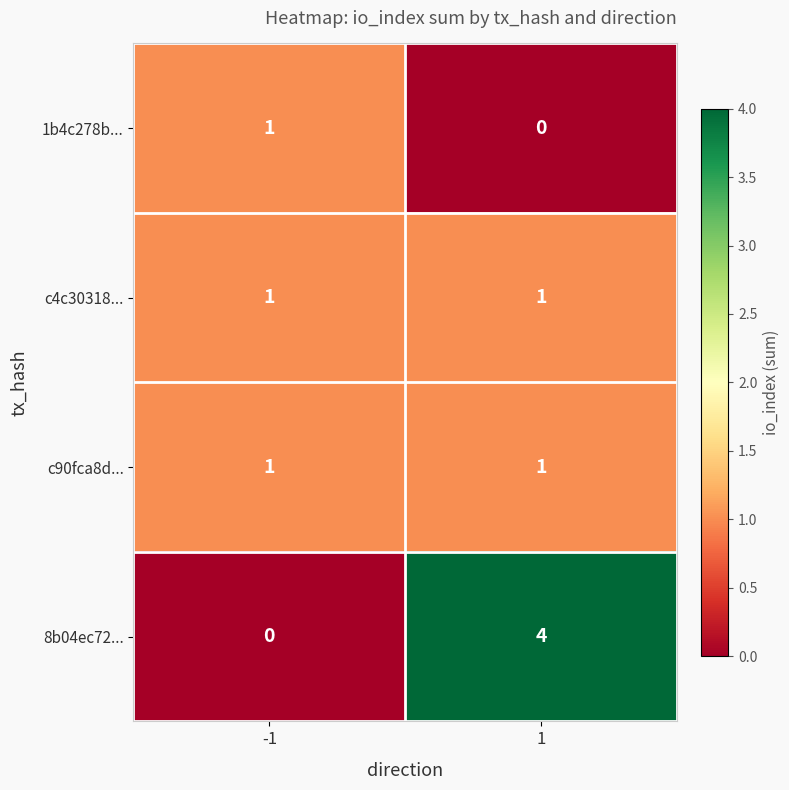

Which series has the widest spread of values?

8b04ec72...